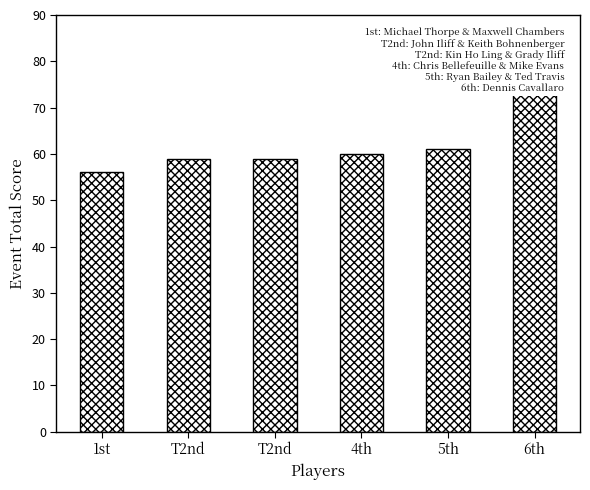

True or false: the data shows 60 at 4th.

True